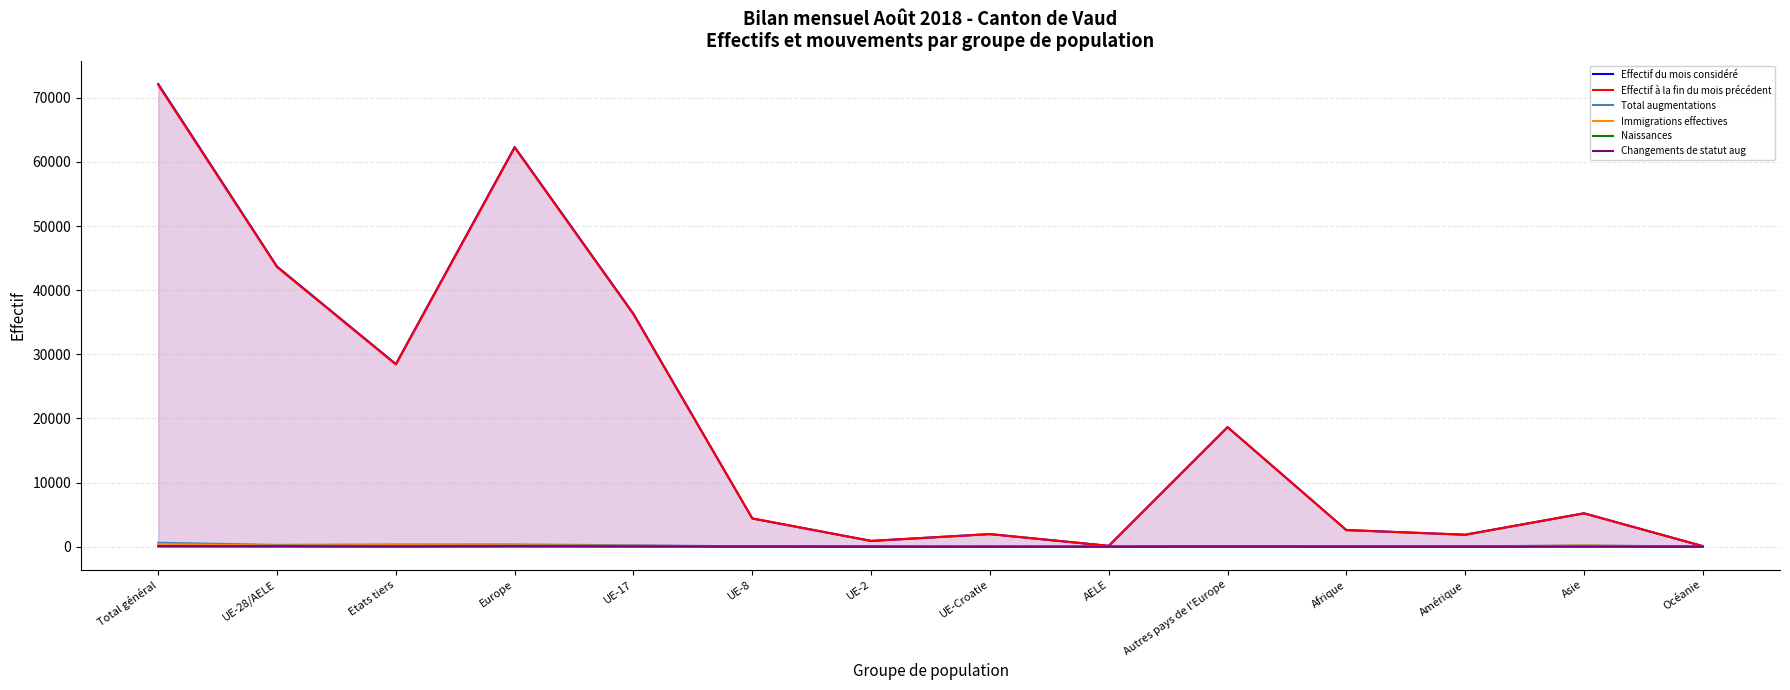

What is the greatest value displayed?

72152